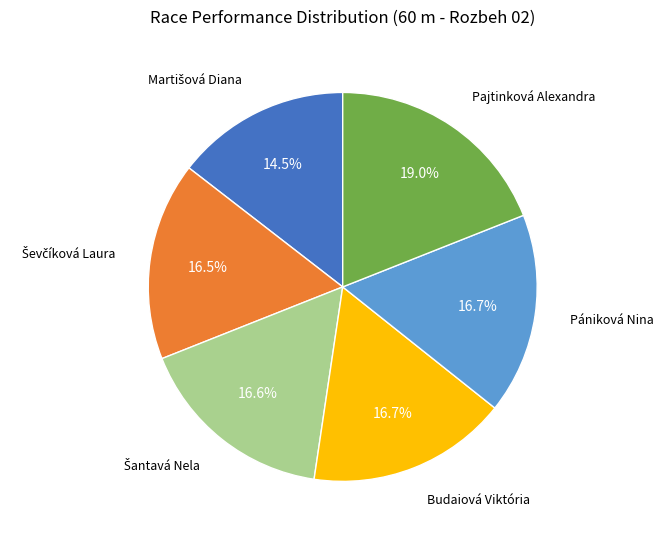

Is there any slice that represents more than half of the pie?

No